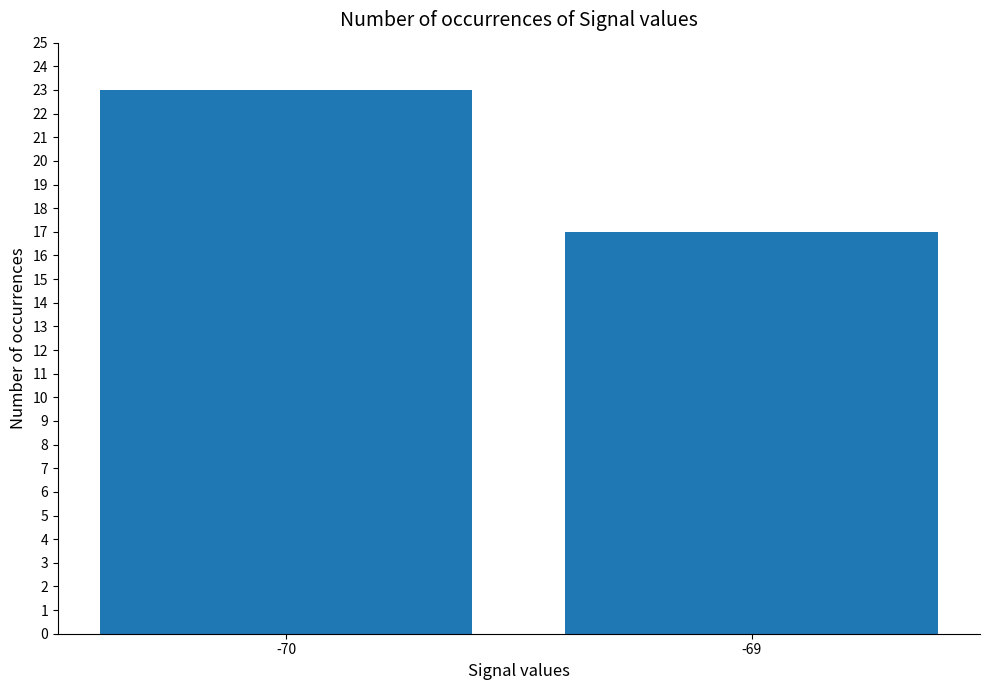

What is the greatest value displayed?

23